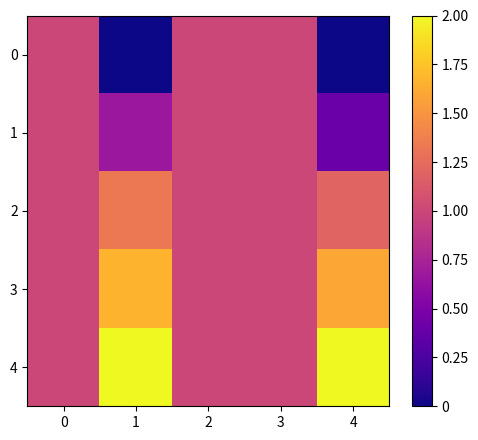

How many series are shown in this chart?

5